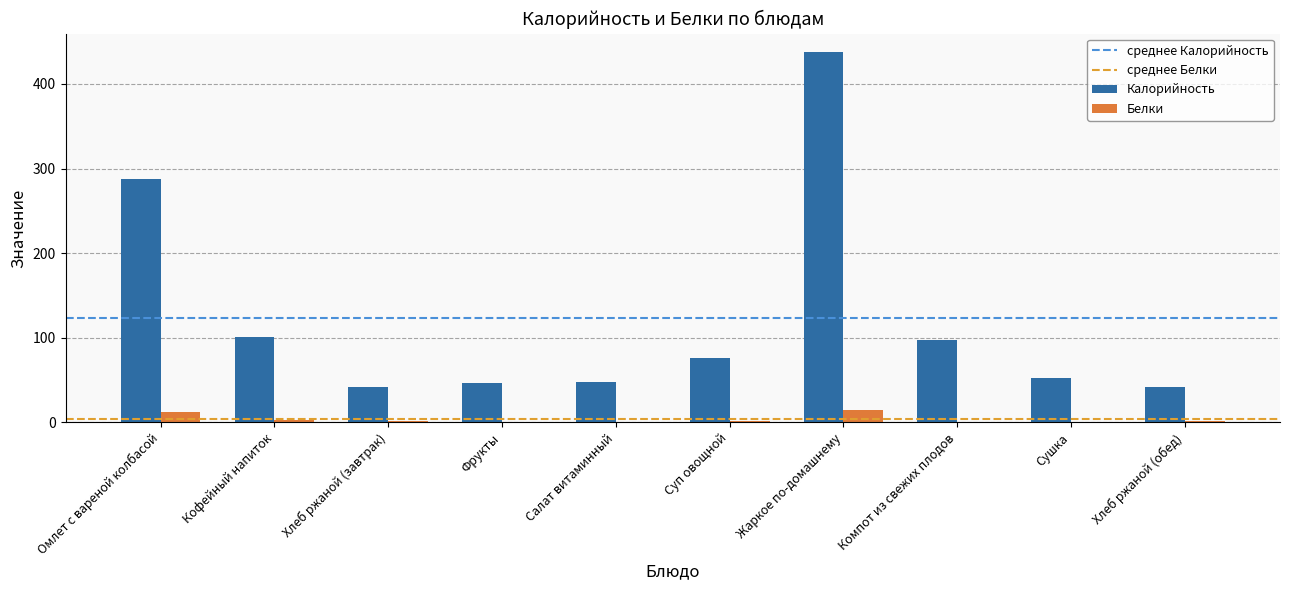

Are the bars horizontal?

No